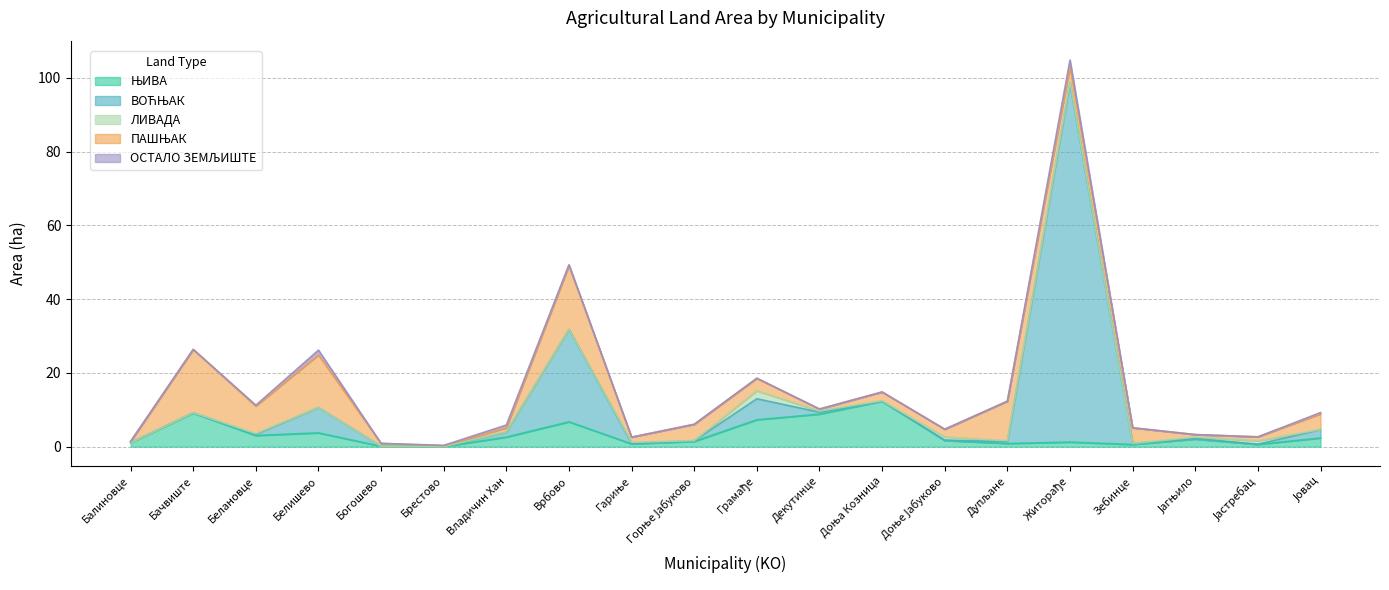

Count the number of data series in this chart.

5